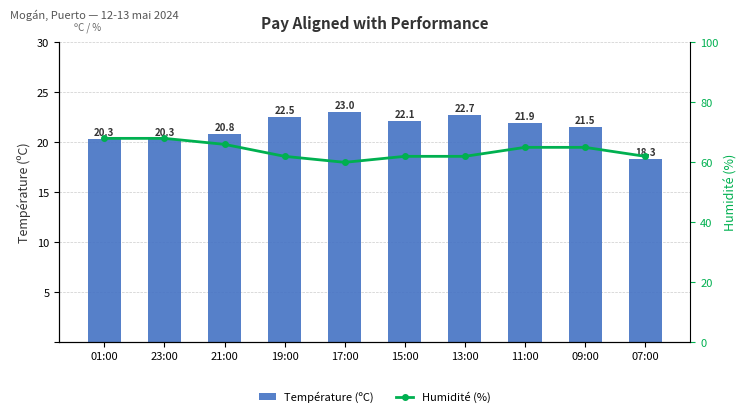

The Humidité (%) series shows 68.0 at 01:00. True or false?

True